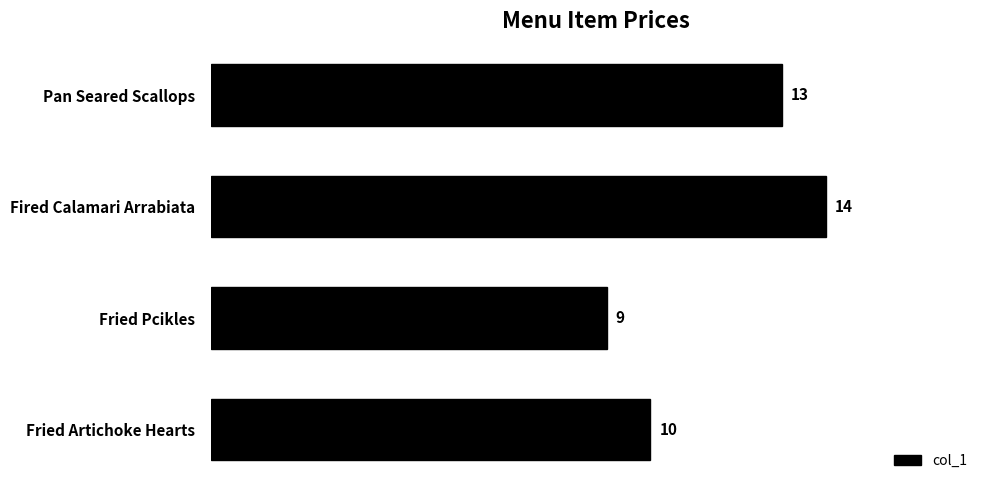

Is it true that the value at Fried Pcikles is 9?

True